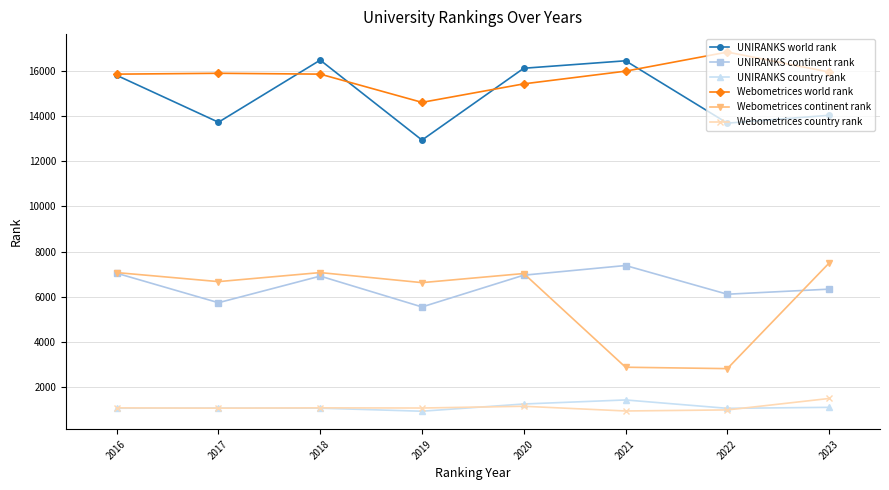

Which series has the largest range (max minus min)?

Webometrices continent rank